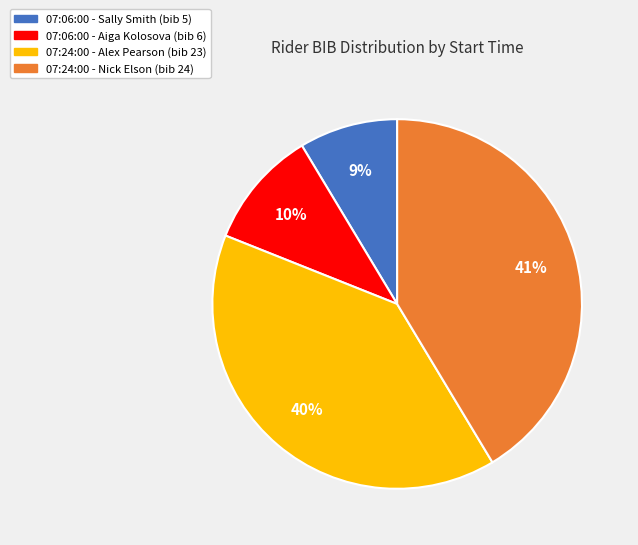

Which slice is the largest?

07:24:00 - Nick Elson